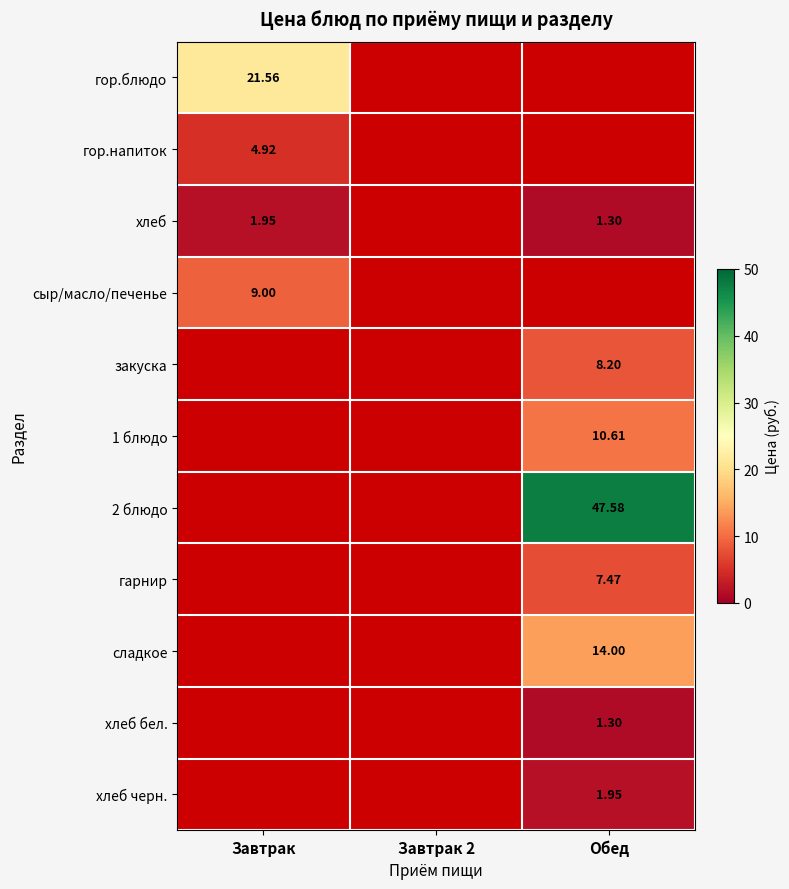

How many positive values does the хлеб бел. series have?

1